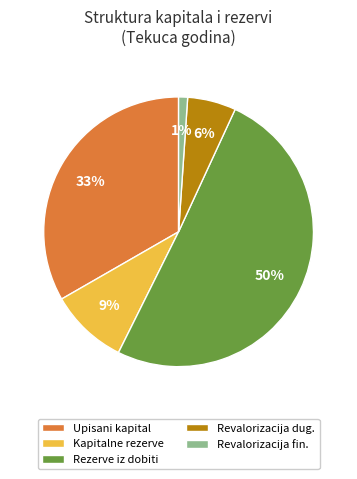

To the nearest percent, what is the average slice percentage?

20%